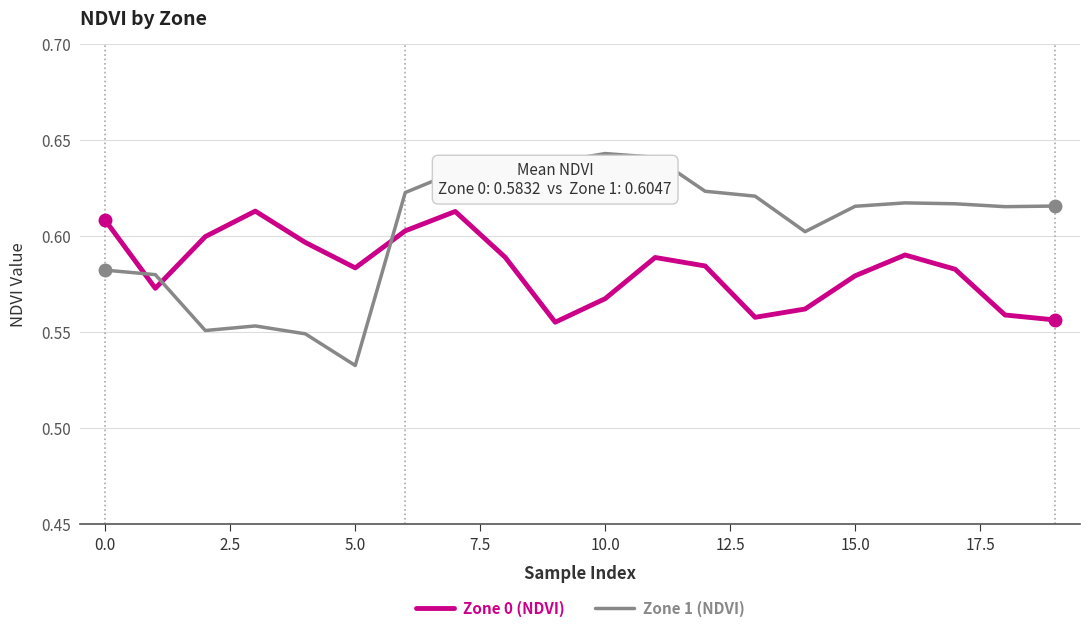

True or false: Zone 1 (NDVI) and Zone 0 (NDVI) cross at least once.

True